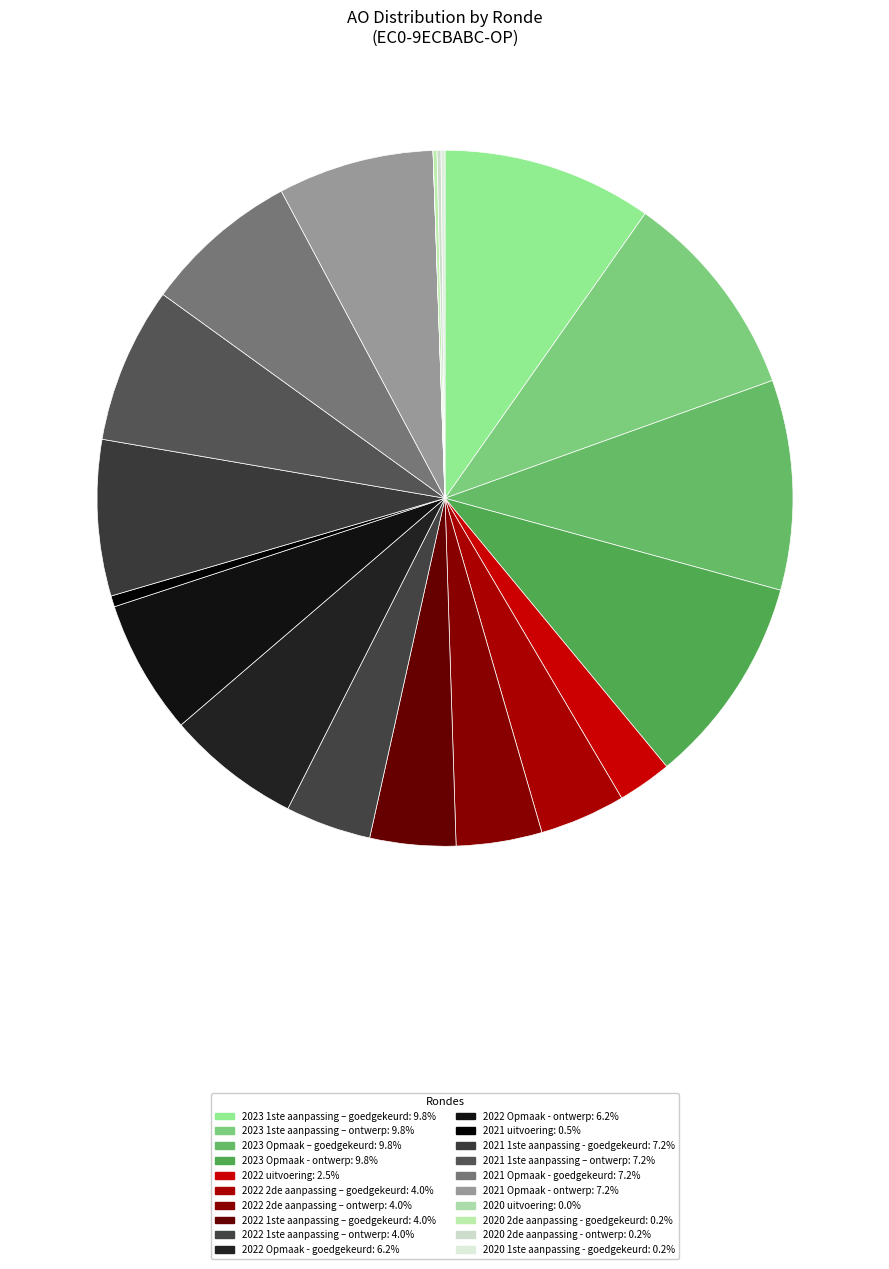

To the nearest percent, what is the combined percentage of 2020 2de aanpassing - ontwerp and 2023 Opmaak - ontwerp?

10%